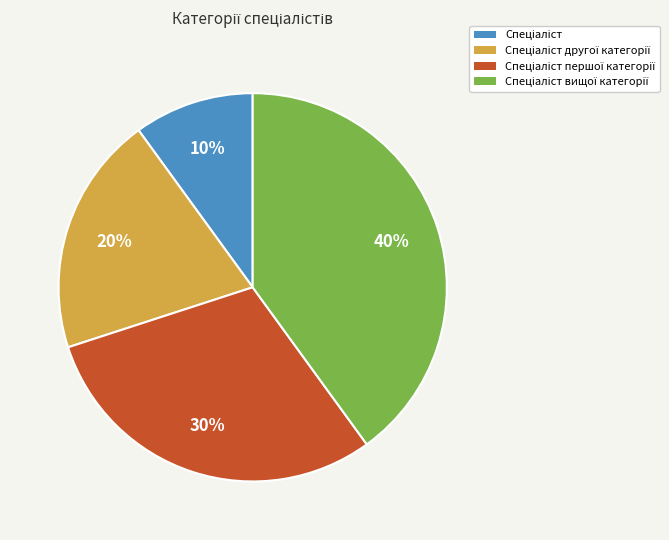

Does any single category account for the majority?

No